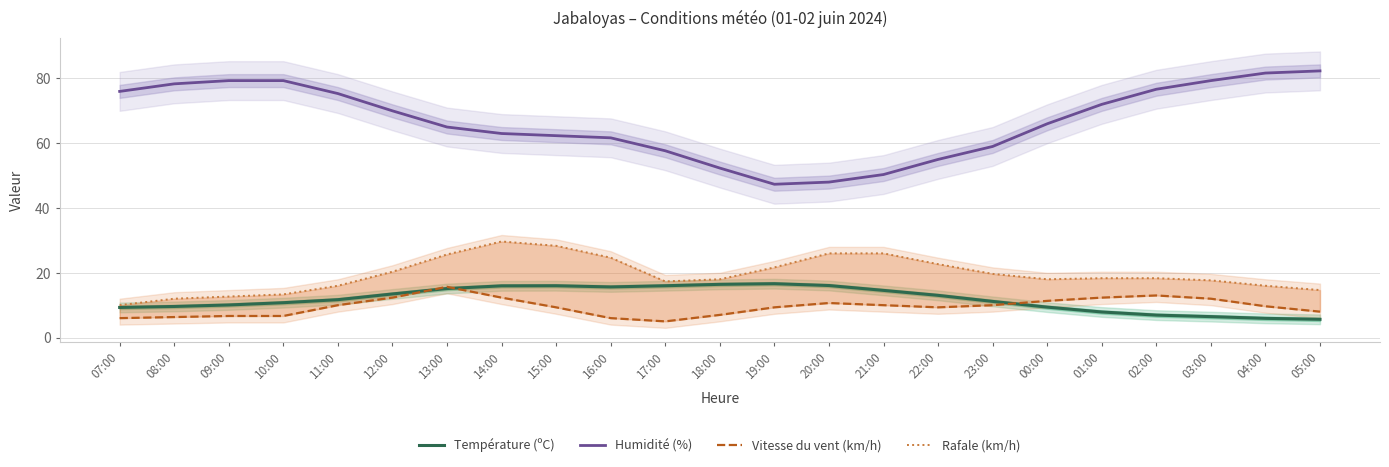

In Humidité (%), how many points are lower than both neighbors (excluding endpoints)?

1